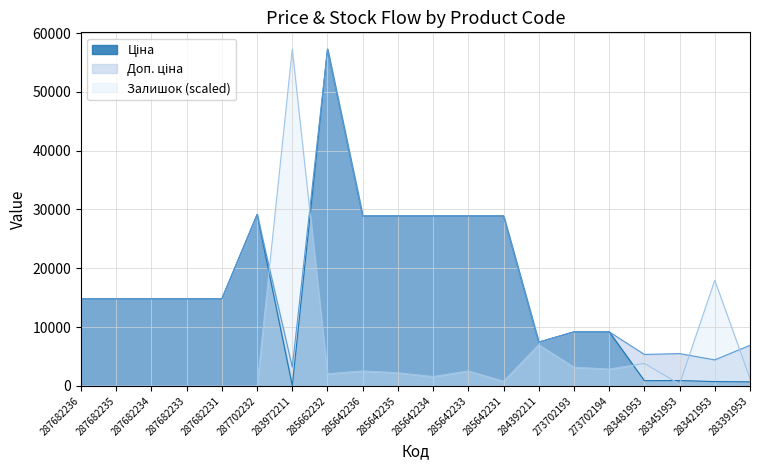

True or false: Ціна and Доп. ціна intersect in this chart.

False